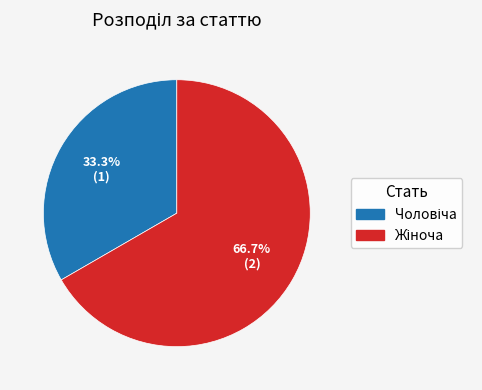

Does any single category account for the majority?

Yes